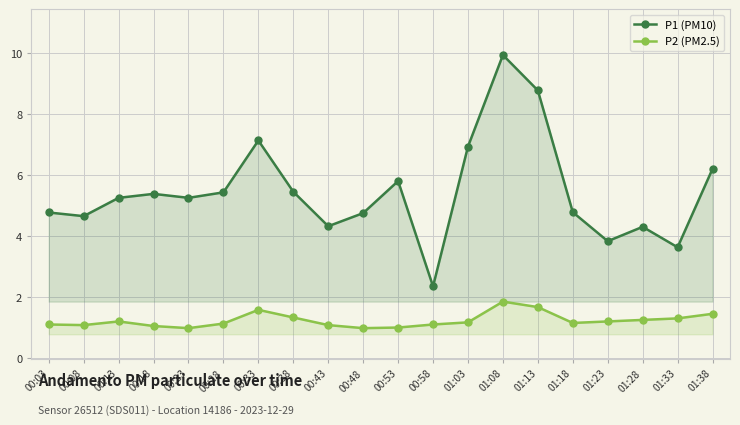

How many lines are shown in the chart?

2